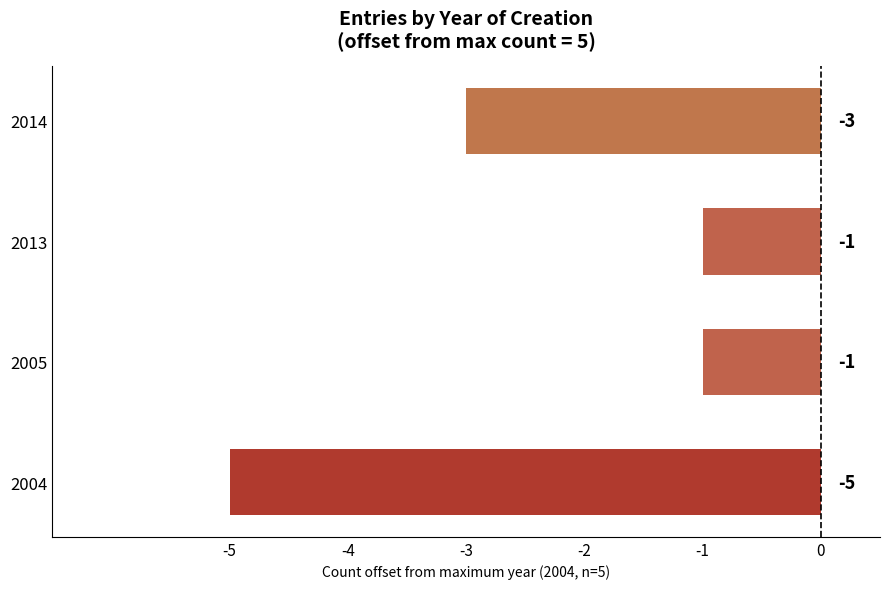

What is the sum of the values at 2013 and 2014?

-4